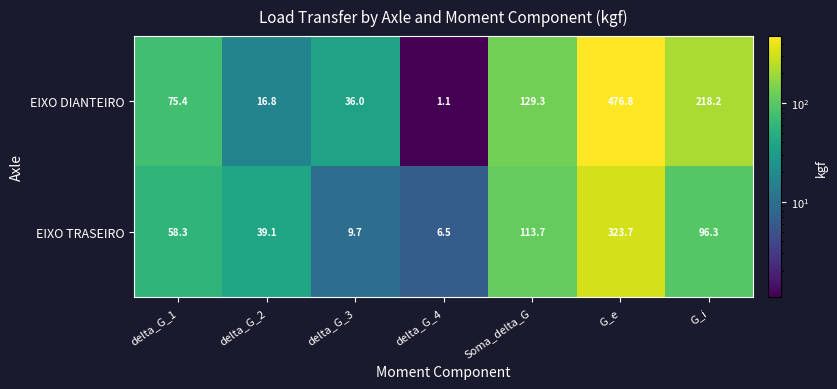

At which category is the sum across all series the highest?

G_e